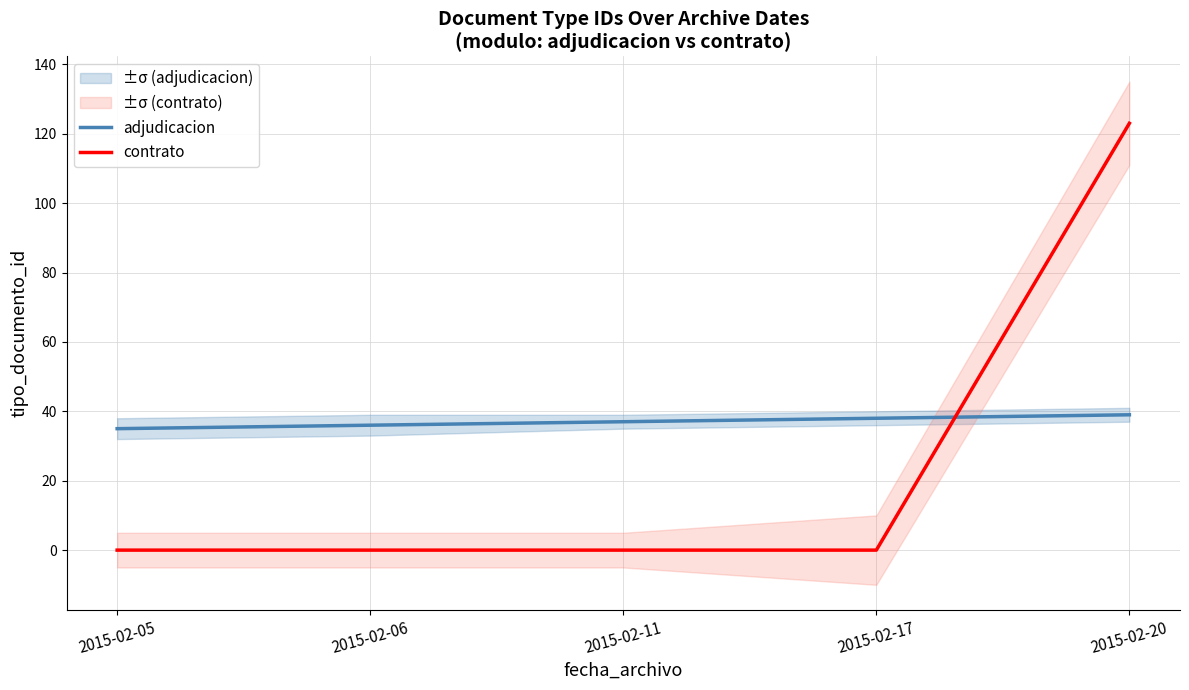

What is the difference between the second highest and second lowest values in the adjudicacion series?

2